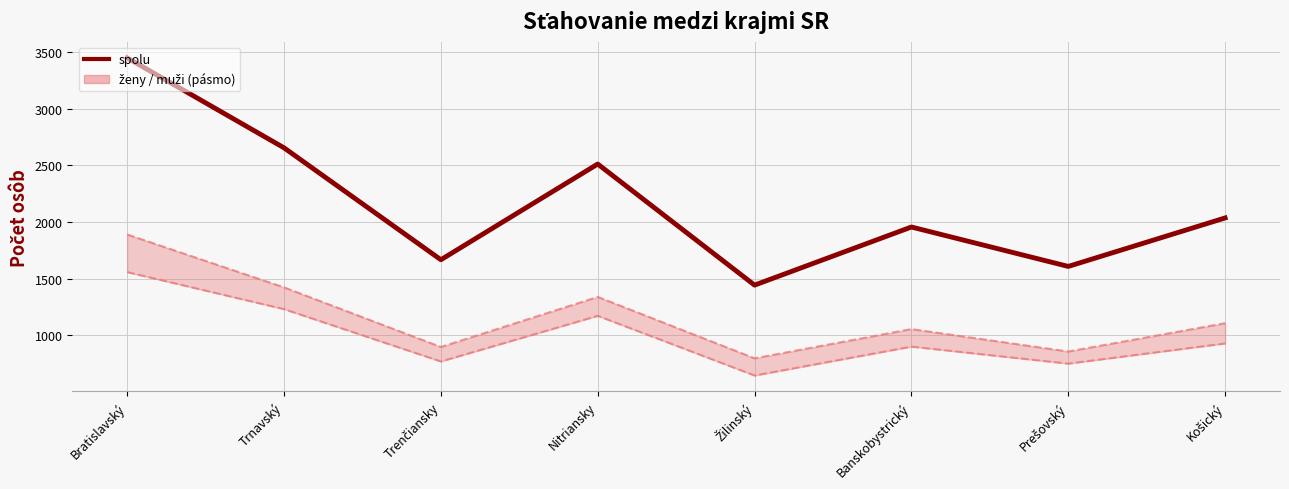

The chart shows a value of 4341 at Nitriansky. True or false?

False